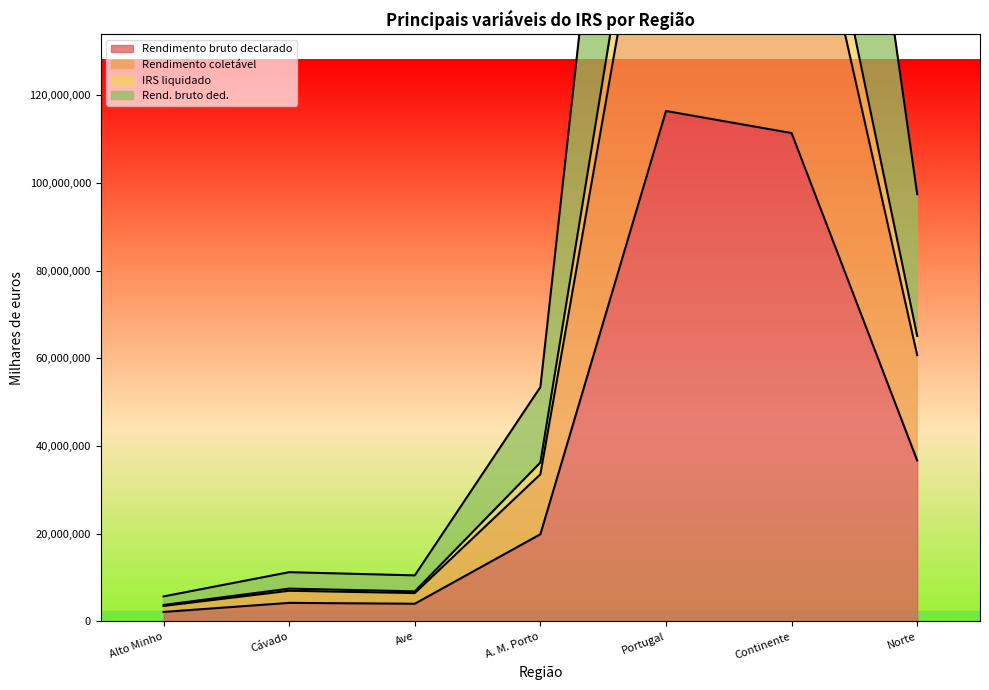

How many lines are shown in the chart?

4